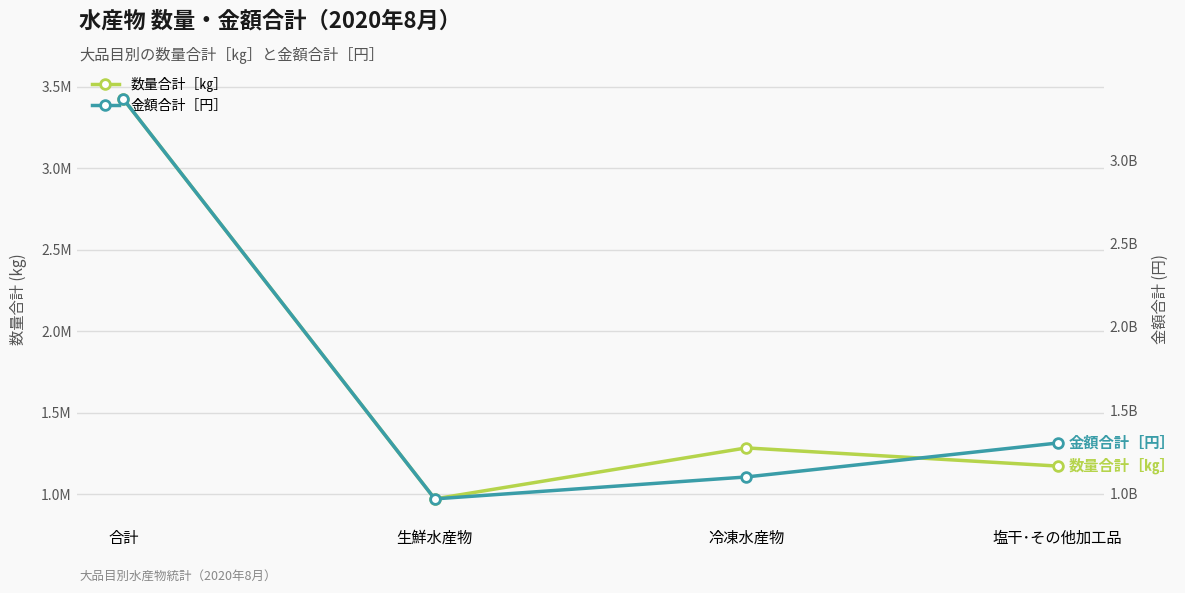

What are all the series names shown in the legend?

数量合計［㎏］, 金額合計［円］